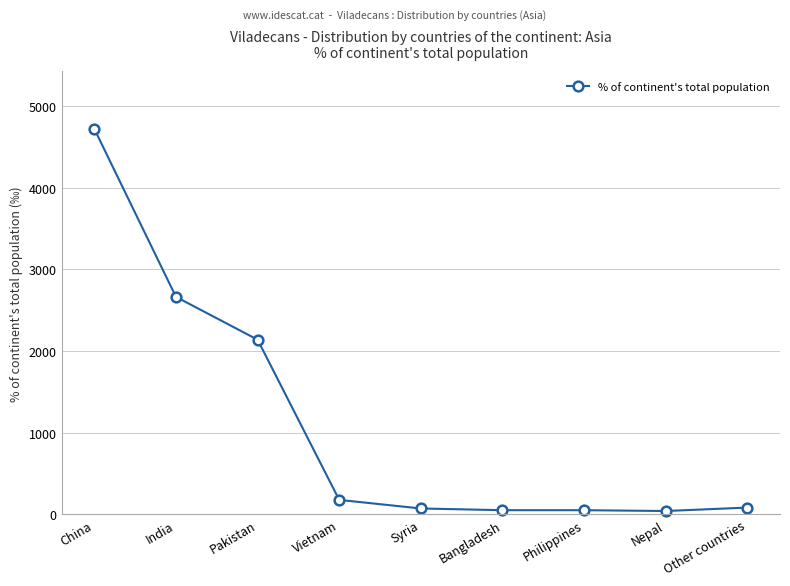

True or false: there are more than 2 points higher than both neighbors.

False